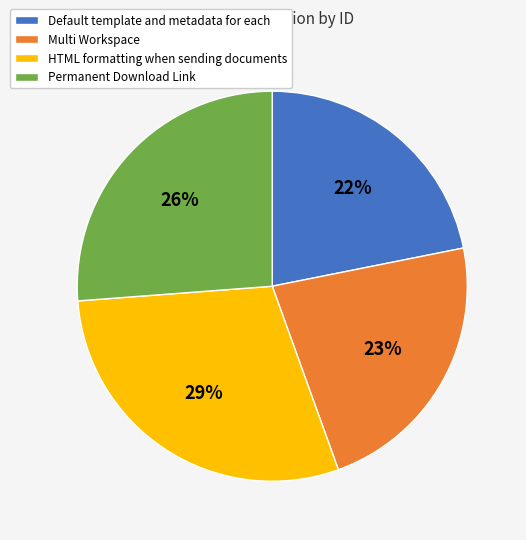

To the nearest percent, what percentage of the pie is Permanent Download Link?

26%